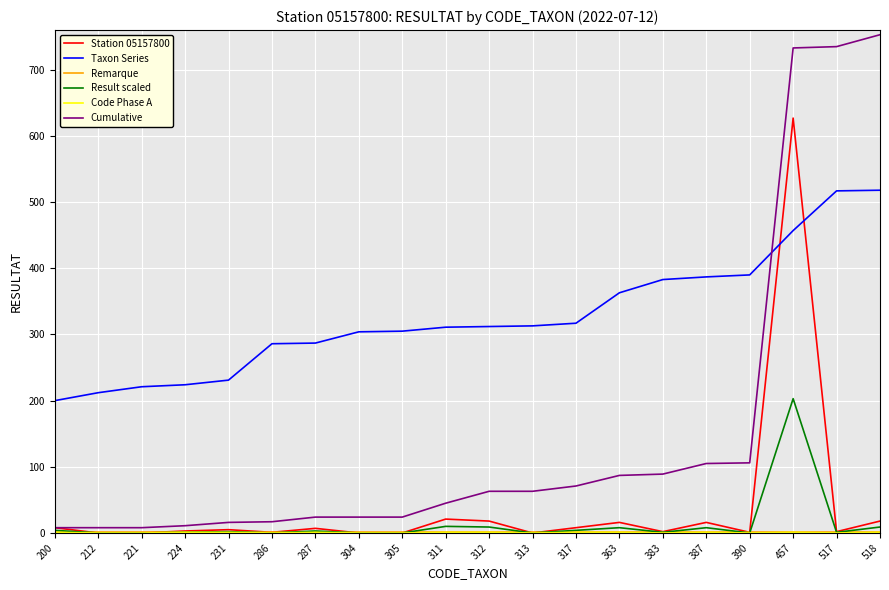

Which category has the highest value in the Cumulative series?

518